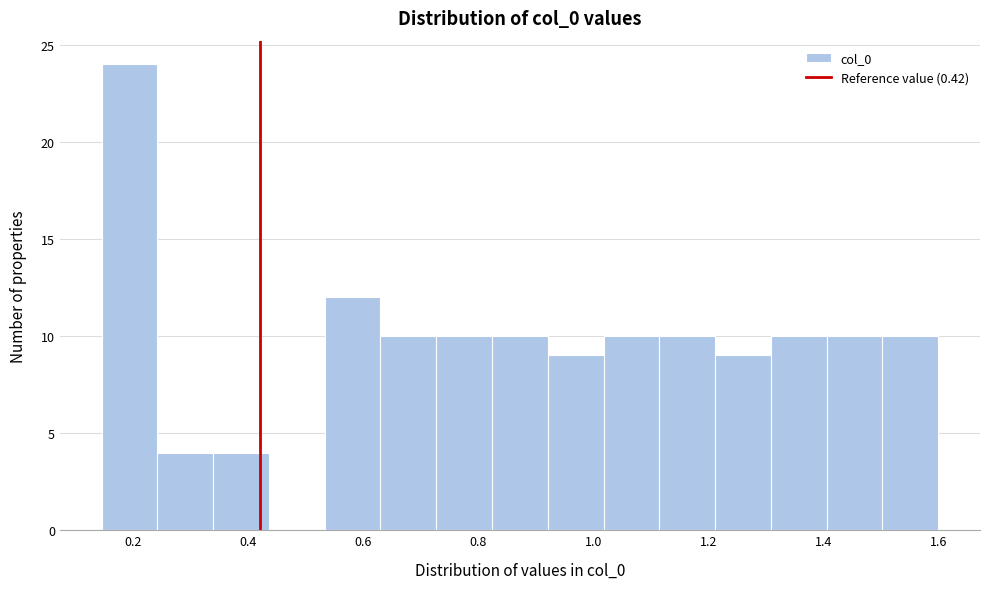

Which range on the x-axis has the tallest bar?

0.14 to 0.24